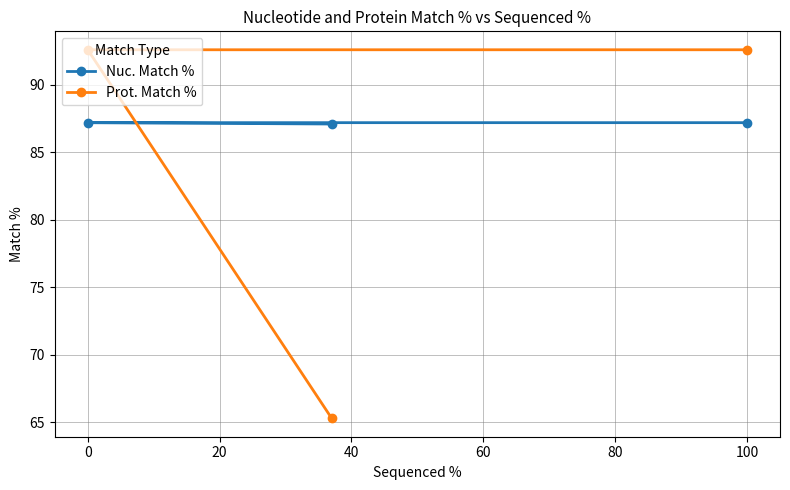

What is the value of the Nuc. Match % point at the 1st from the left?

87.2